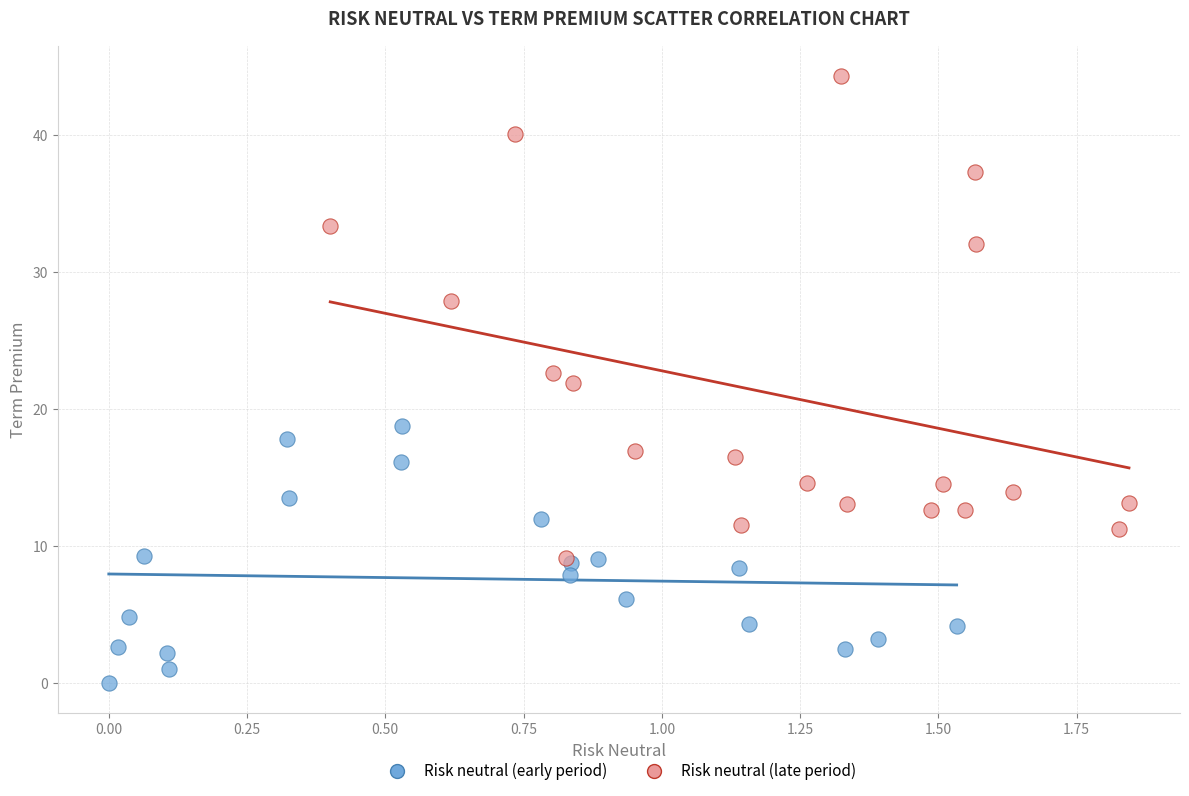

Which series contains the lowest Y value?

Risk neutral (early period)